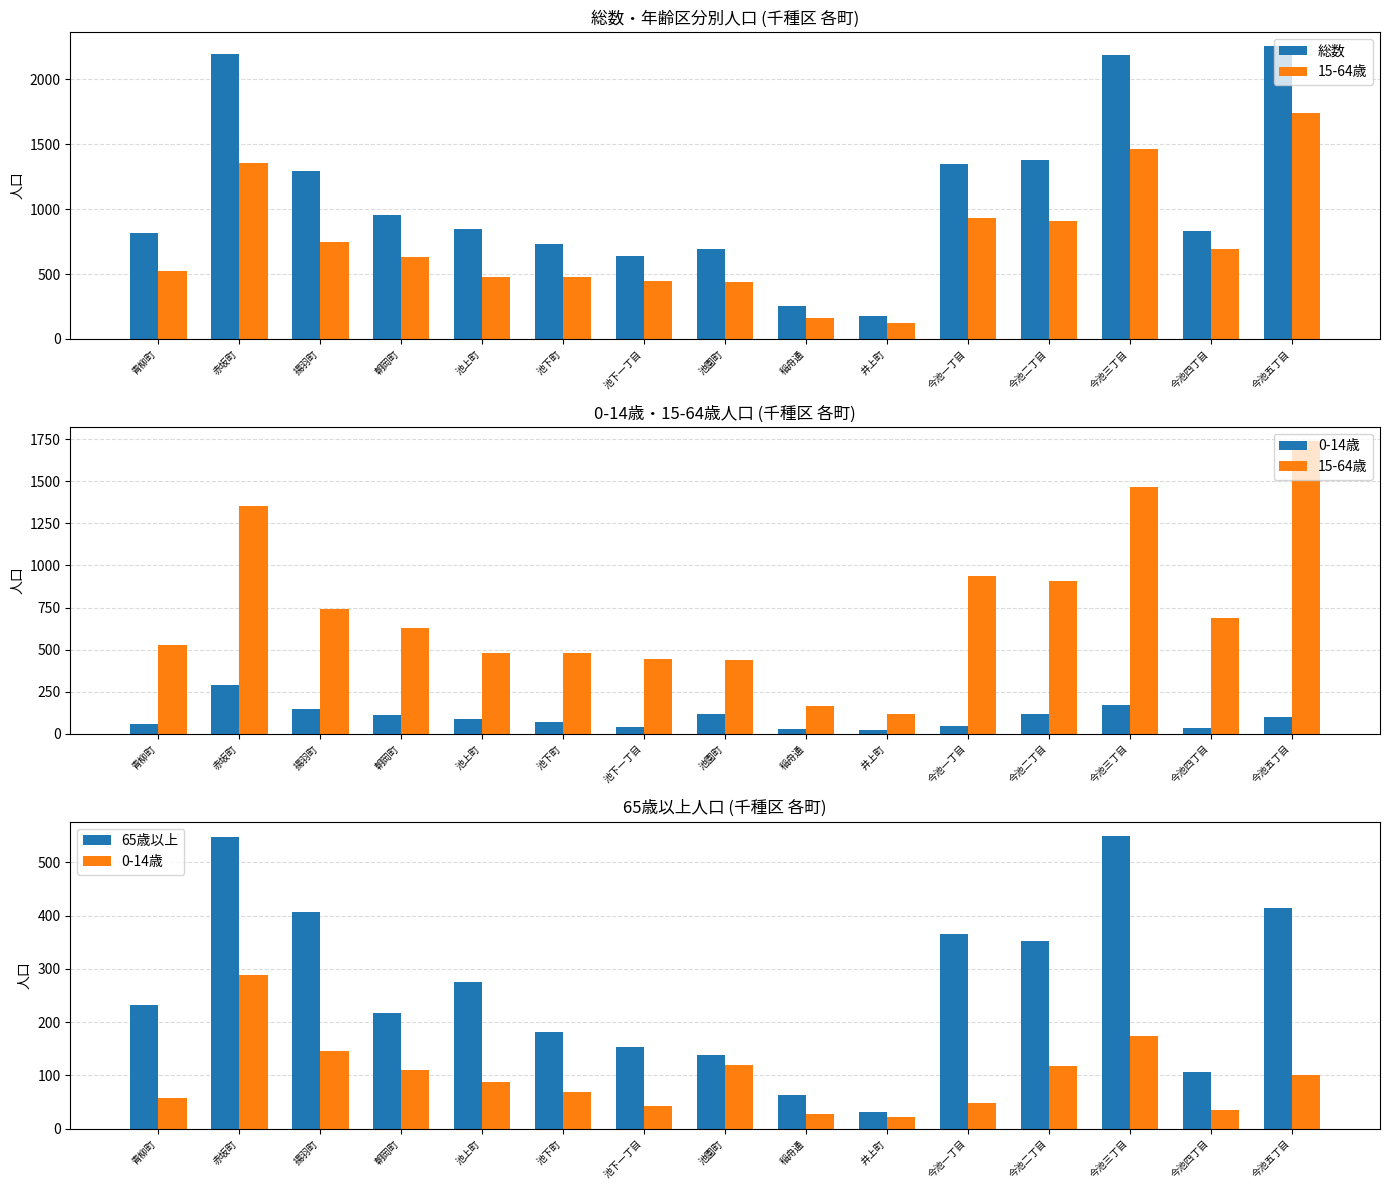

Is the value of 15-64歳 at 朝岡町 greater than the value of 総数 at 井上町?

Yes